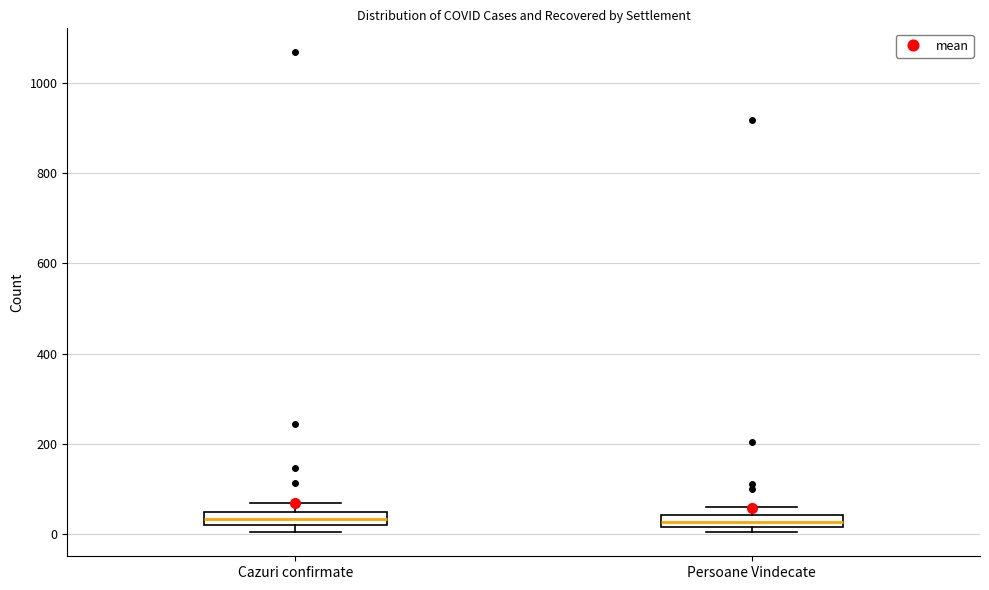

Where is the upper edge of the box for Cazuri confirmate on the y-axis? The values are not printed on the chart, so give them approximately, as read against the axis.

60